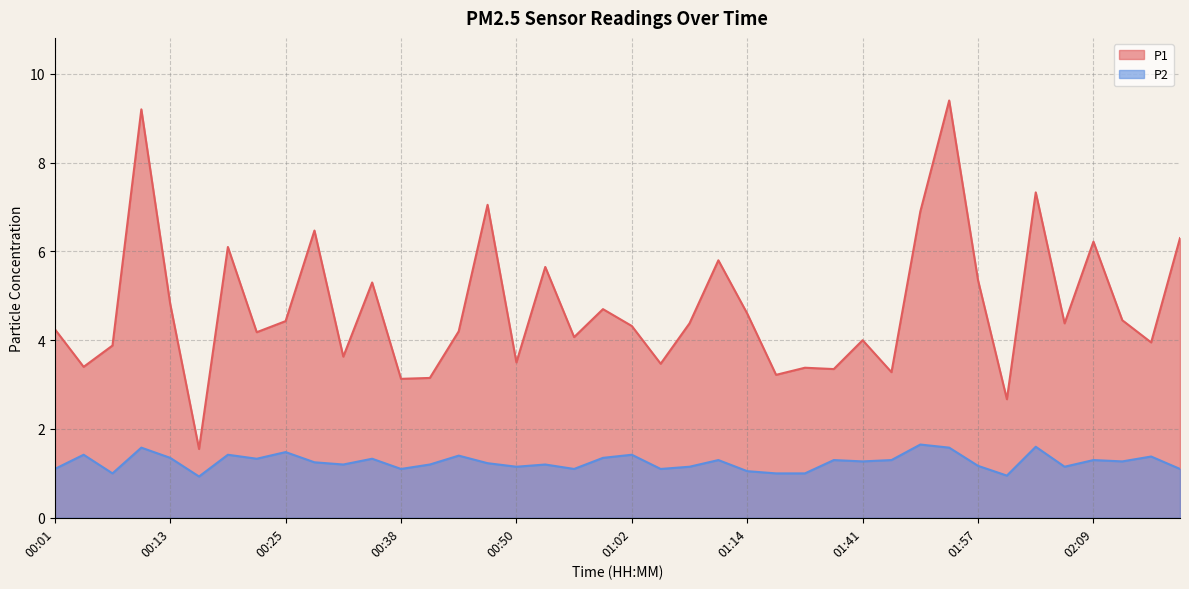

What position from the right is 00:29?

31